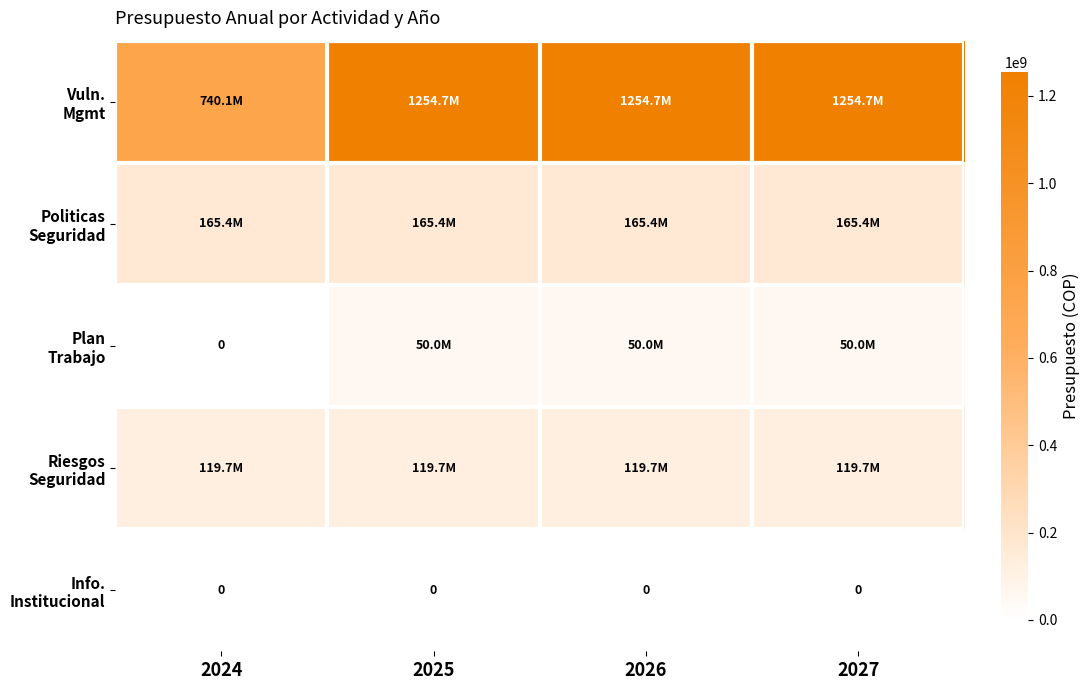

Which series changed the most between 2024 and 2025?

Vuln. Mgmt